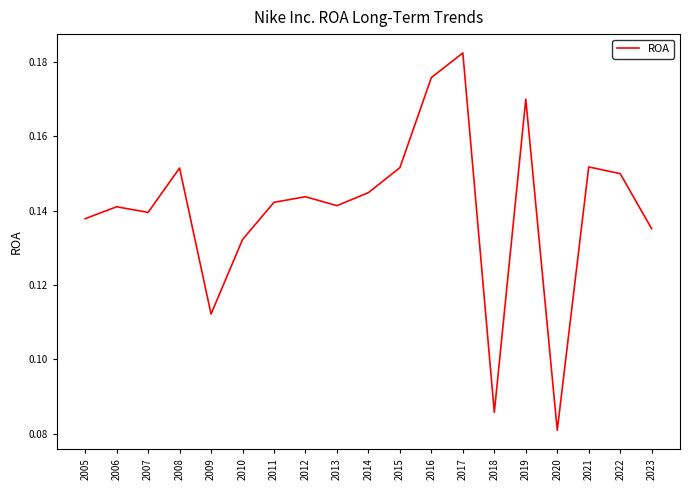

Does the chart display data point markers on the line(s)?

No